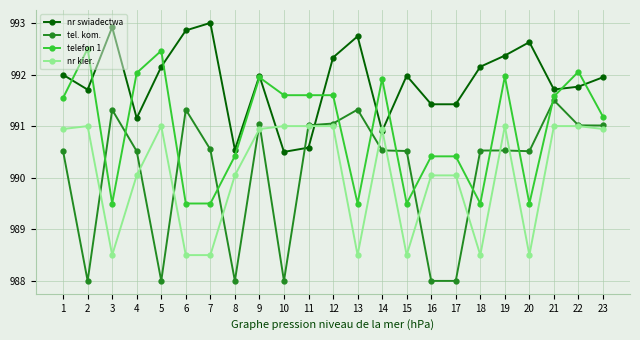

How many data points in tel. kom. are above 990?

17